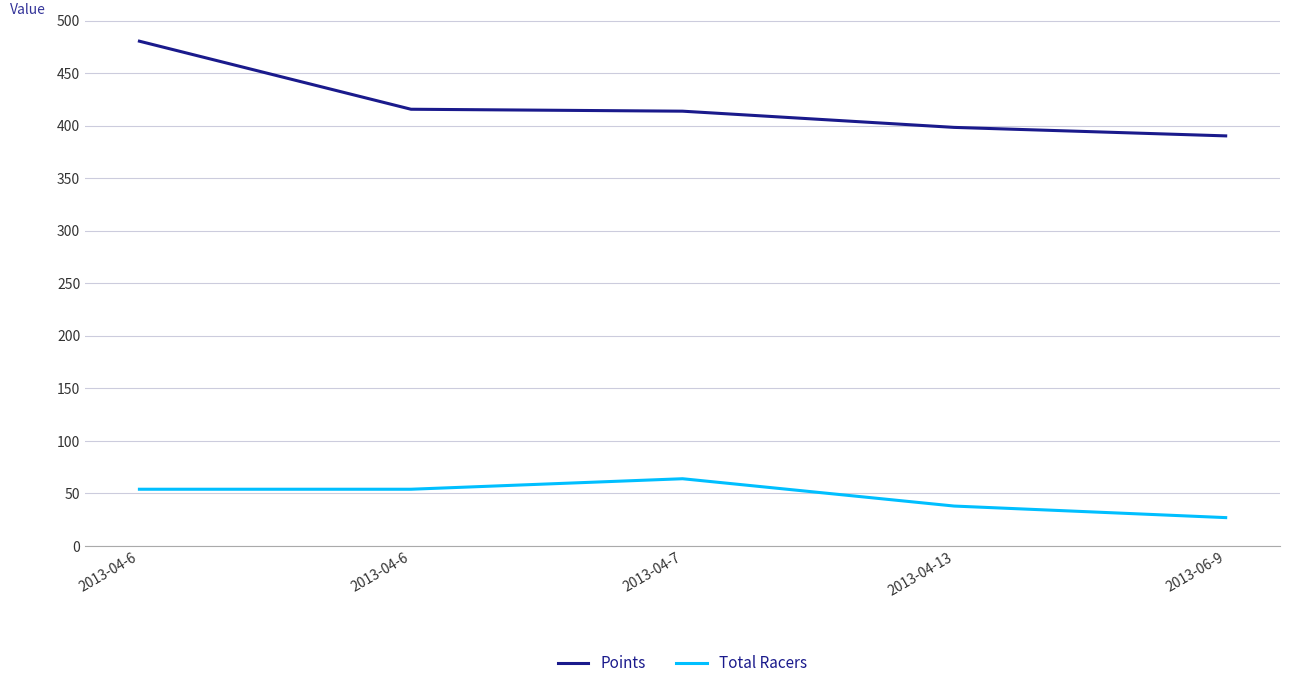

How many lines are shown in the chart?

2